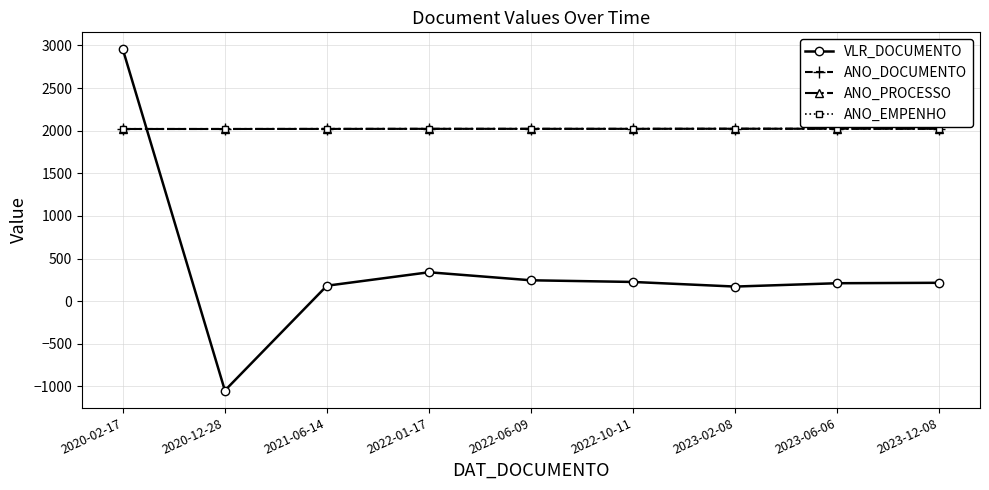

True or false: VLR_DOCUMENTO has a value of 245.3 at 2022-06-09.

True